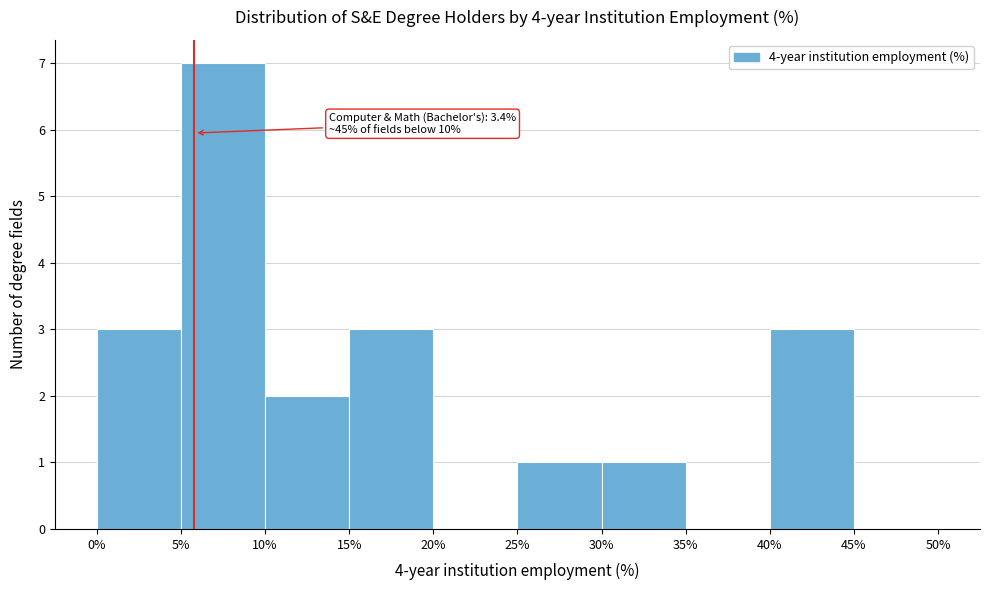

Which range on the x-axis has the tallest bar?

5% to 10%